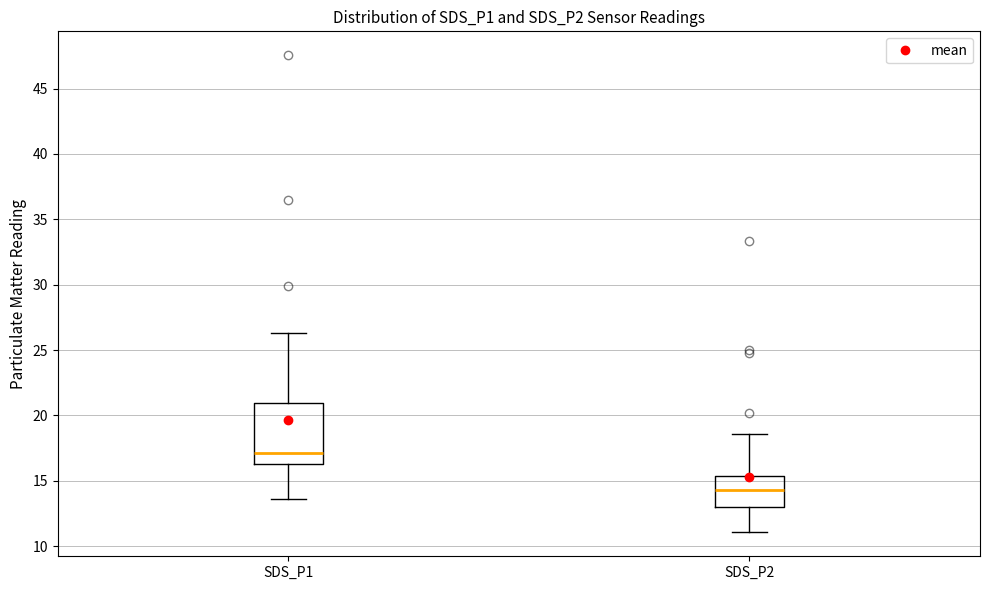

Which box's median line is the highest?

SDS_P1